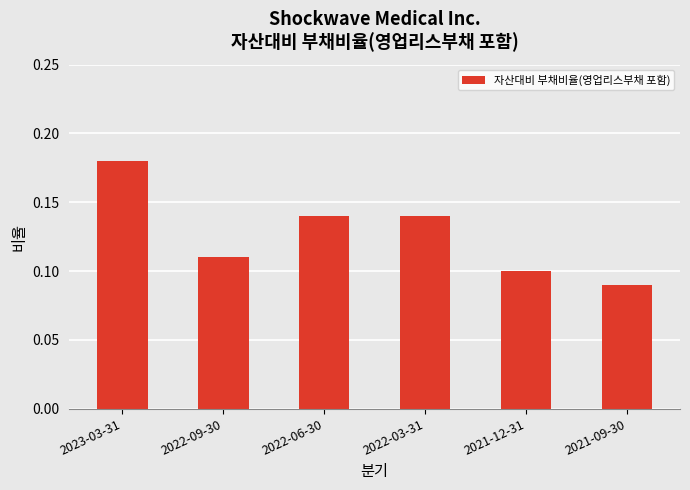

At which category does the chart reach its peak across all series?

2023-03-31